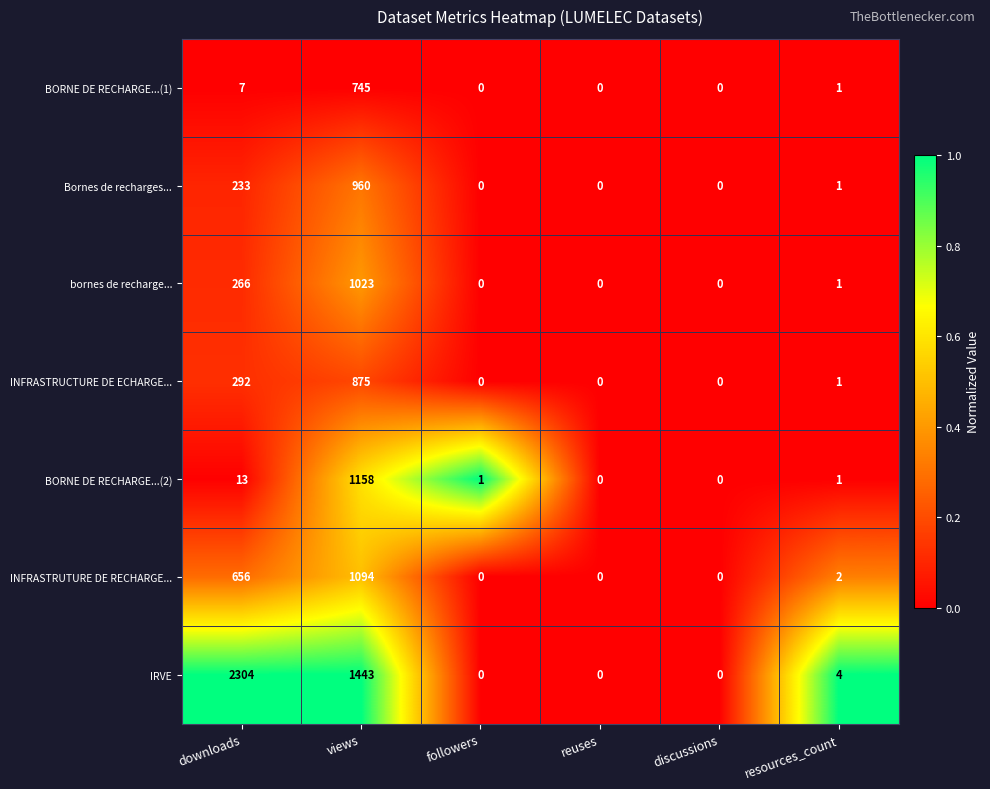

Rank the series by their maximum value, from lowest to highest.

BORNE DE RECHARGE...(1), INFRASTRUCTURE DE ECHARGE..., Bornes de recharges..., bornes de recharge..., INFRASTRUTURE DE RECHARGE..., BORNE DE RECHARGE...(2), IRVE